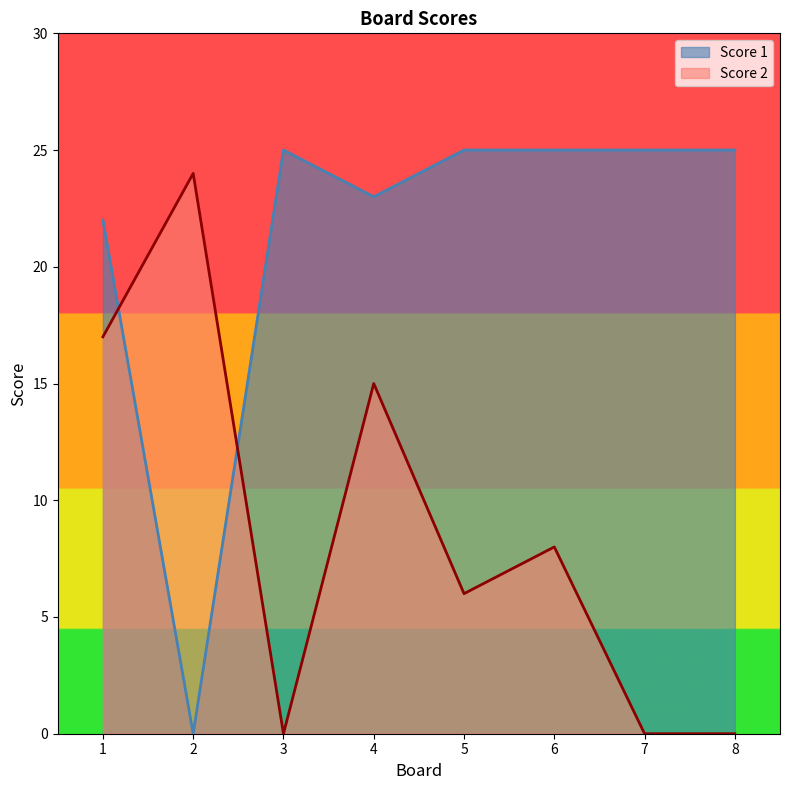

What is the average value of the Score 2 series?

9